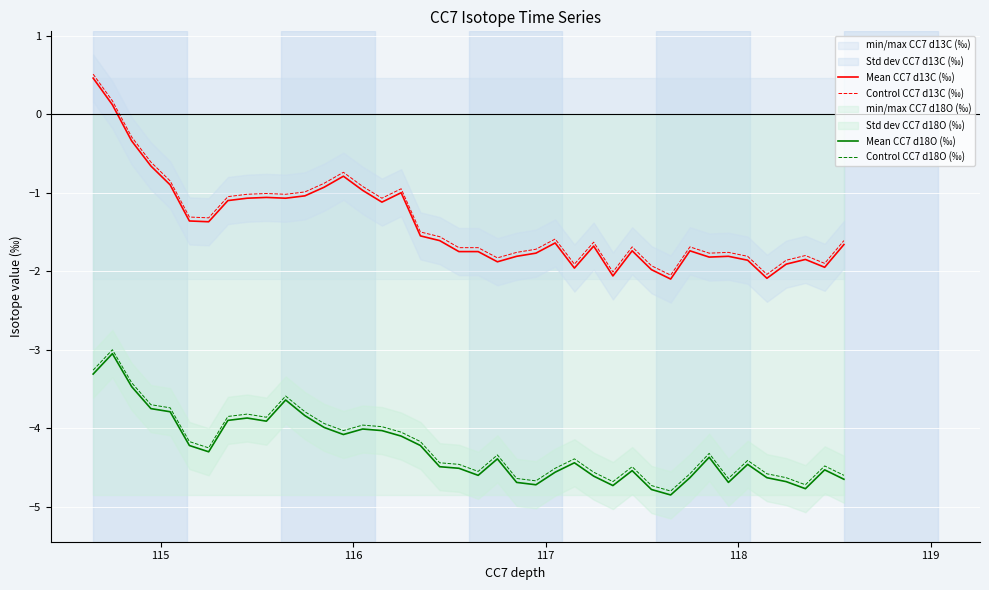

True or false: Control CC7 d13C (‰) has more than 0 points higher than both neighbors.

True